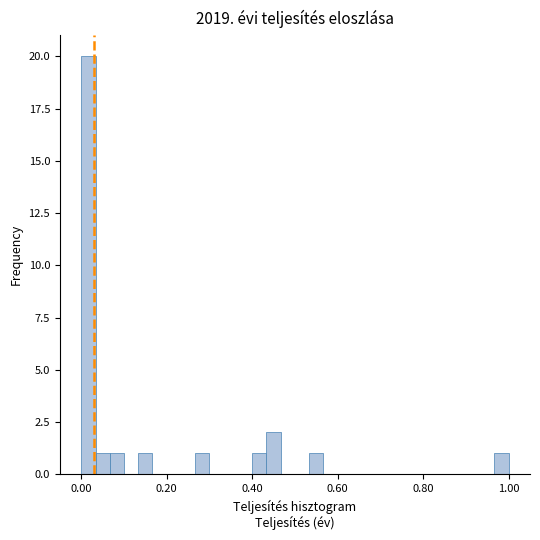

Read against the x-axis, roughly where is the centre of the tallest bar?

0.02